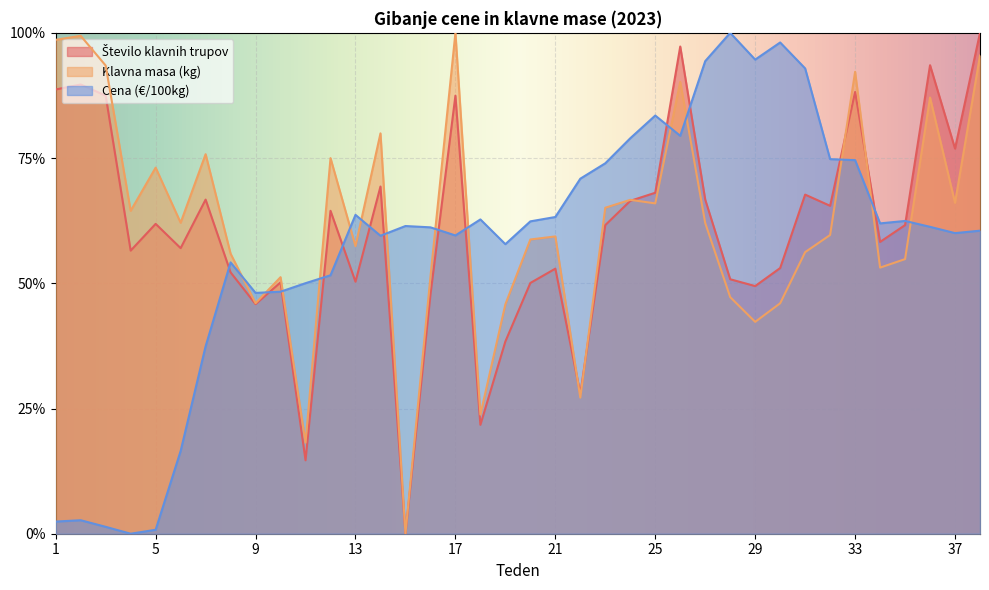

The Klavna masa (kg) series shows 0.7 at 37. True or false?

True